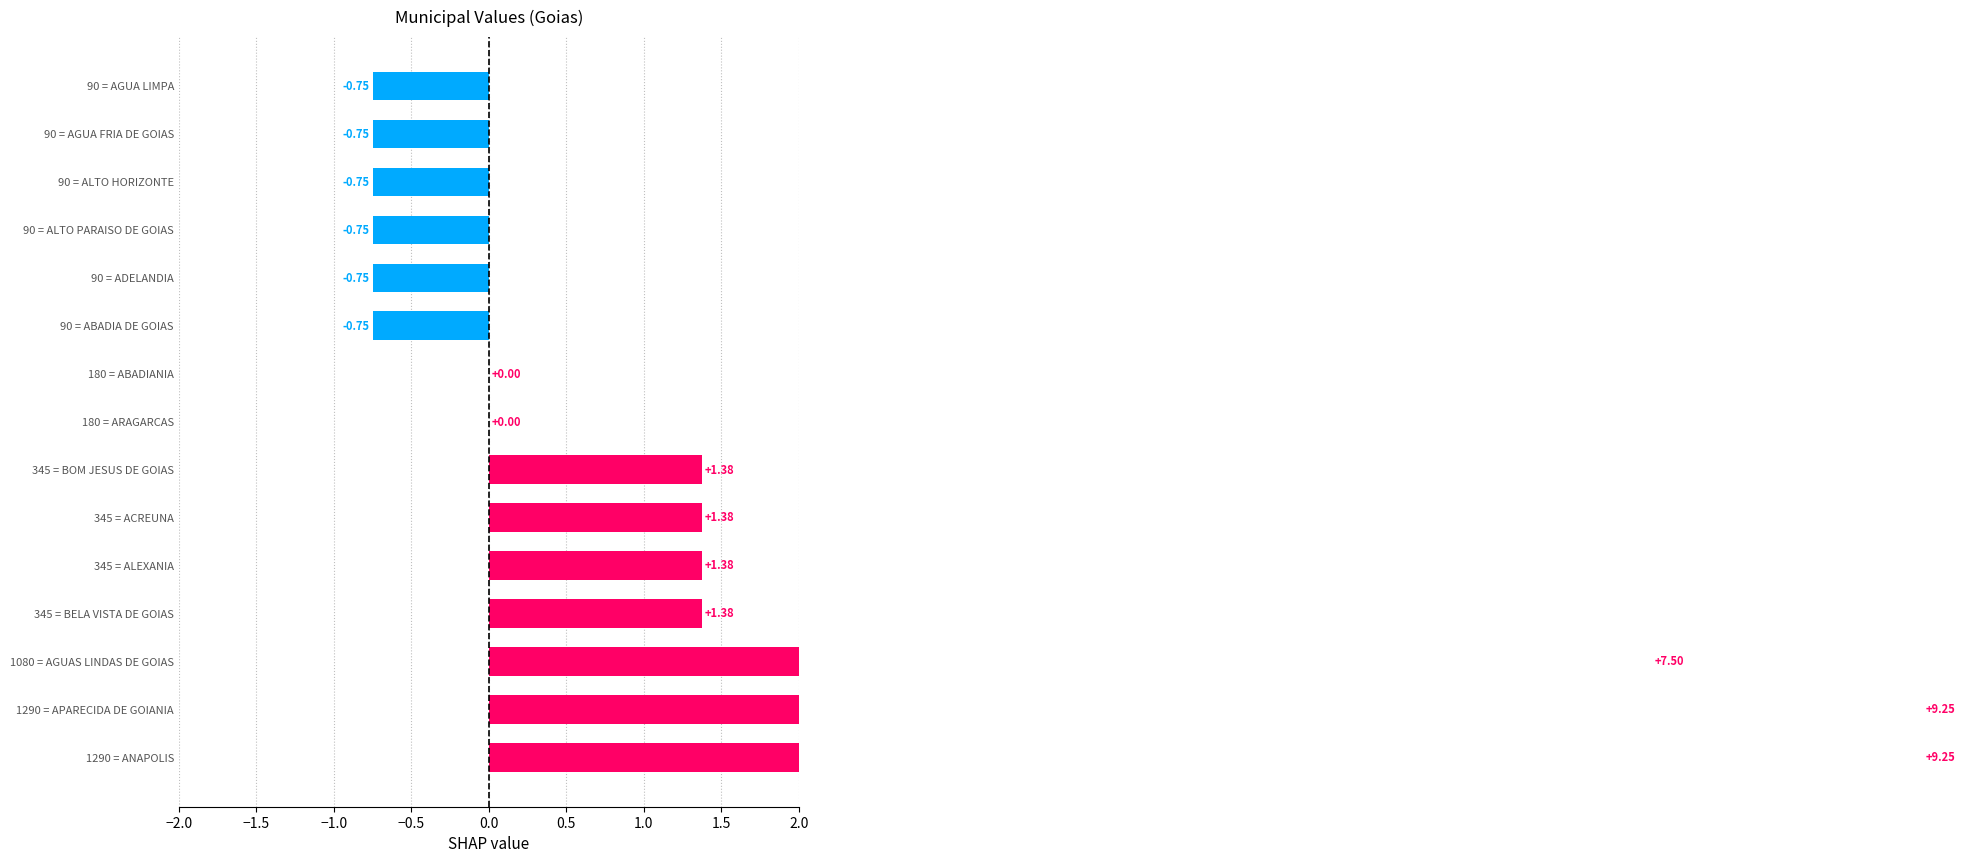

What is the smallest value displayed?

-0.8